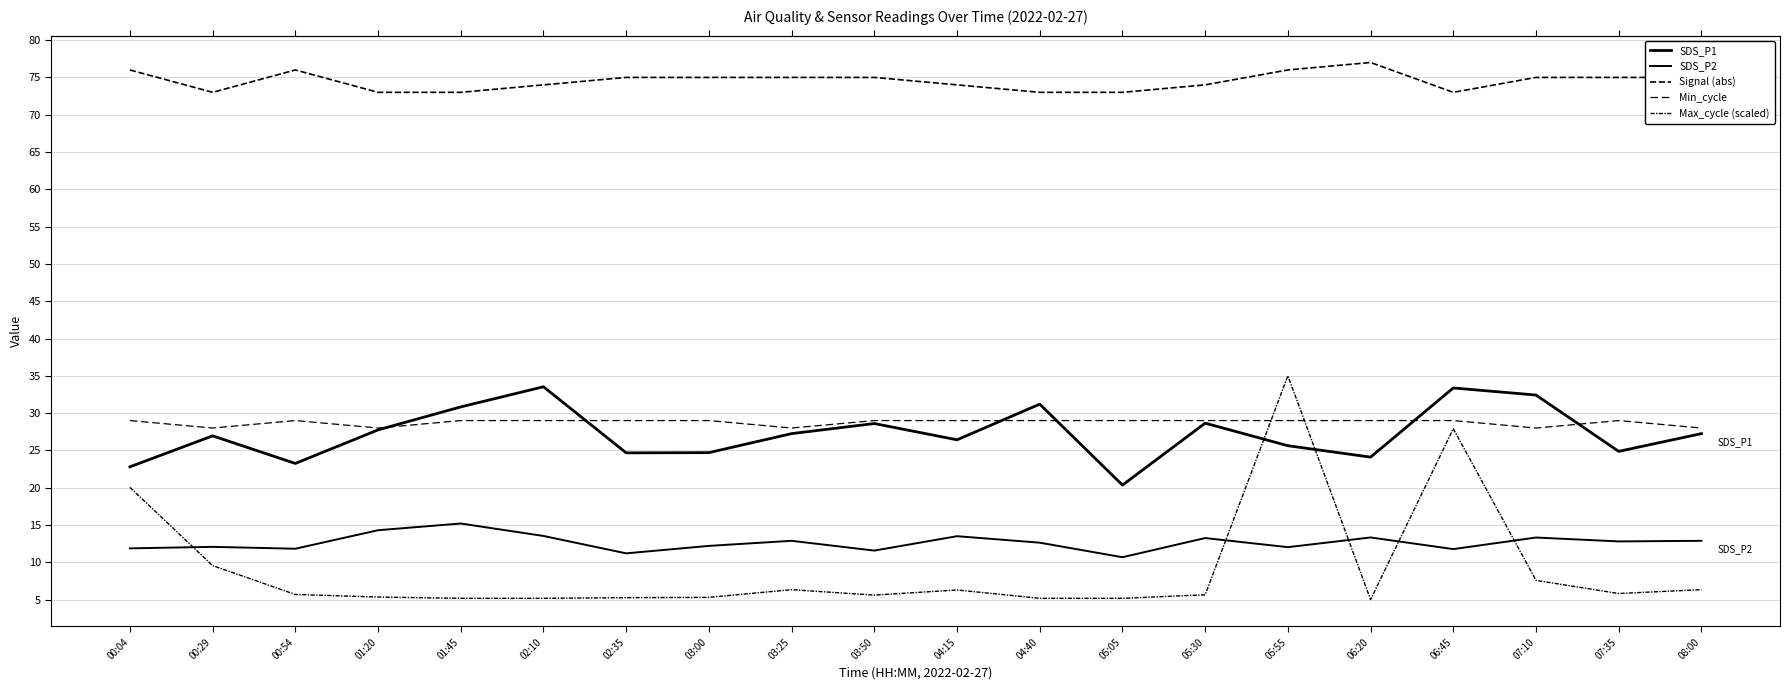

At 04:15, list the series in order from largest to smallest.

Signal (abs), Min_cycle, SDS_P1, SDS_P2, Max_cycle (scaled)